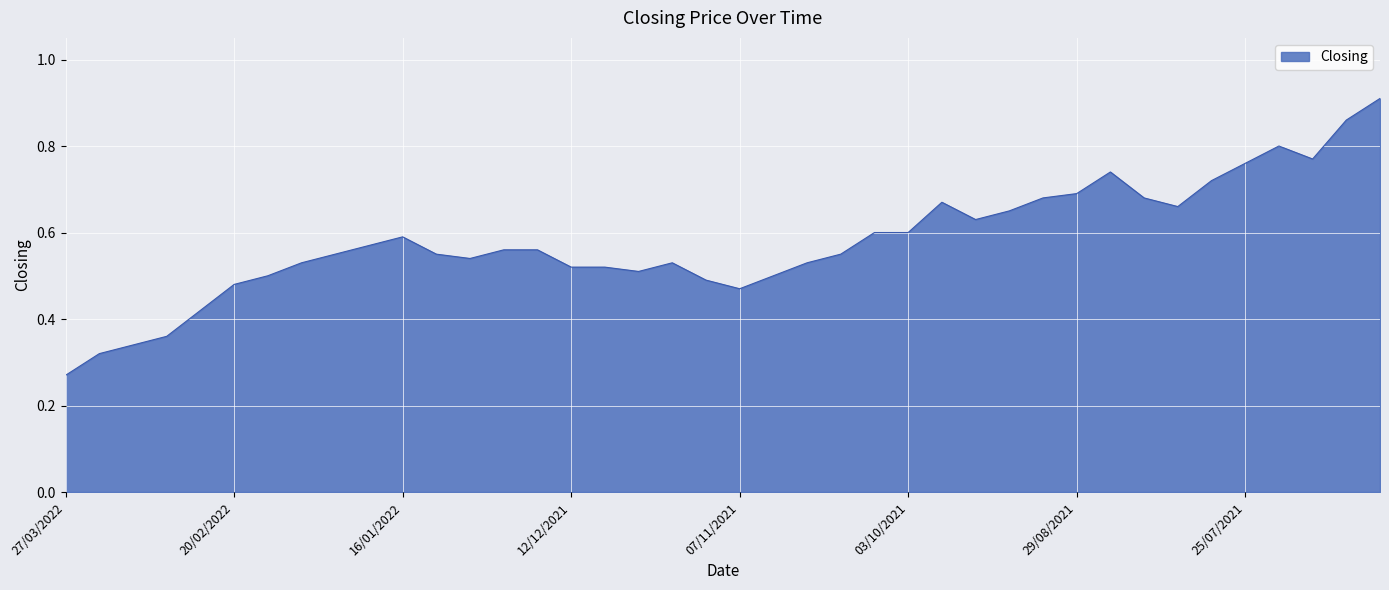

Is this an area chart (filled region under the line)?

Yes